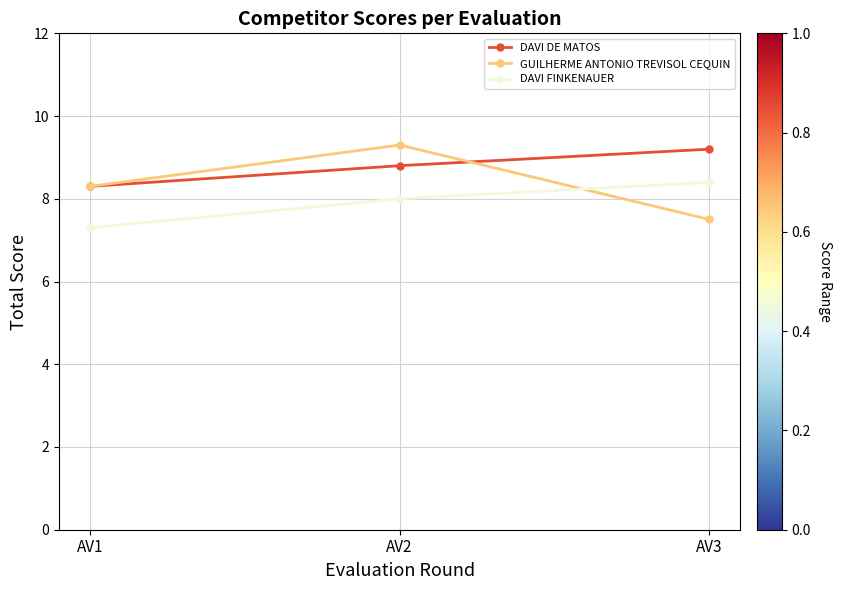

How many lines are shown in the chart?

3